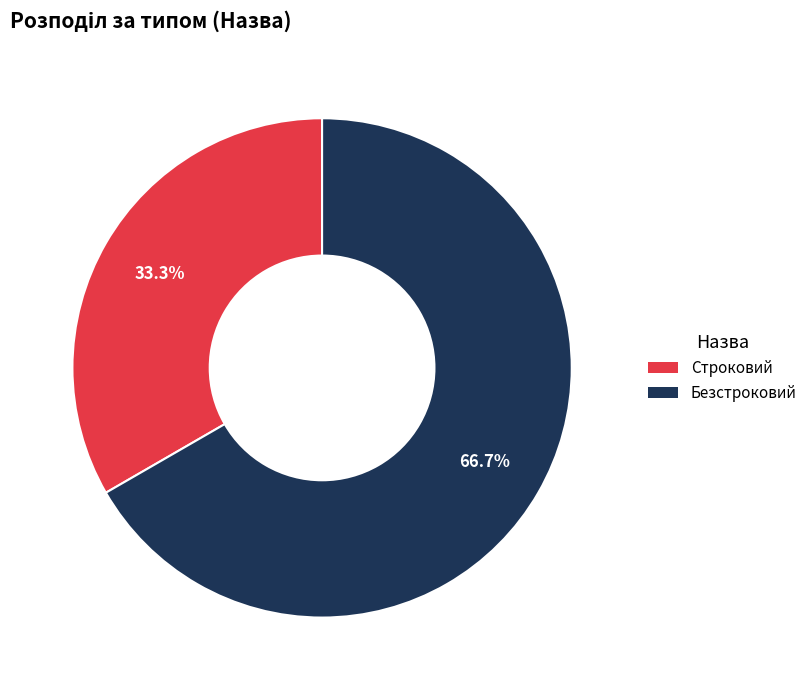

What percentage is the Безстроковий slice, to the nearest percent?

67%